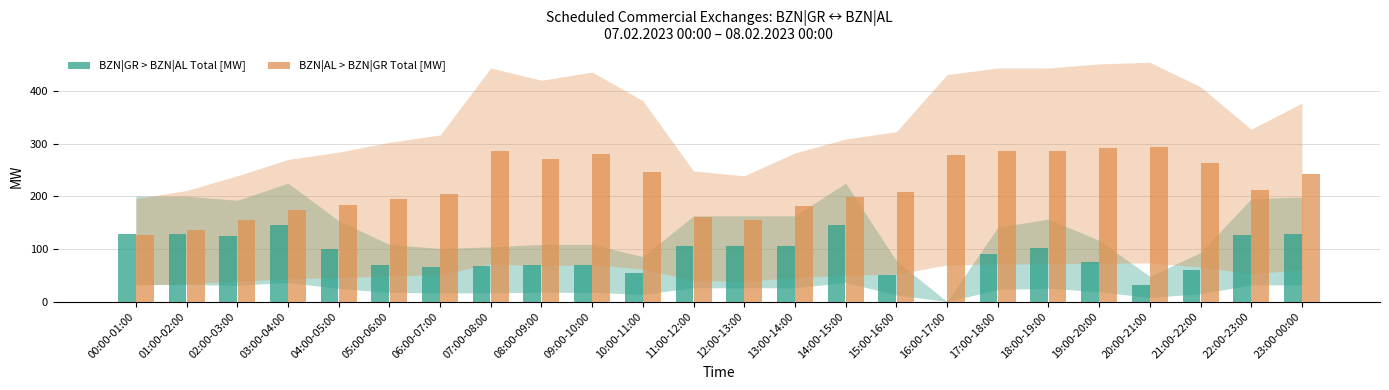

Which series has the largest total across all categories?

BZN|AL > BZN|GR Total [MW]